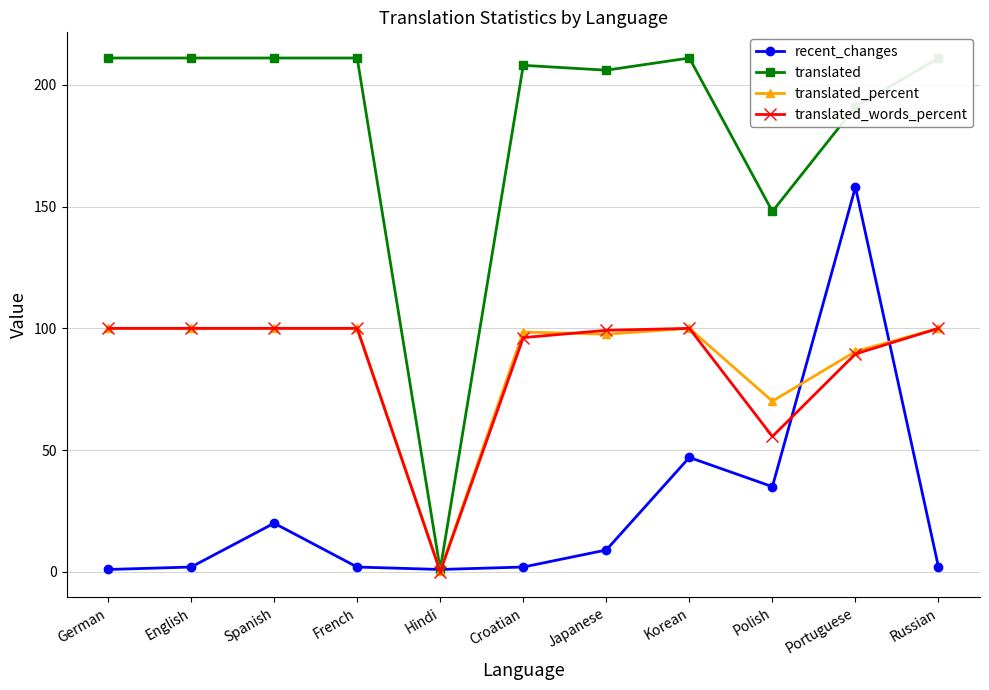

What value does the recent_changes series have at Croatian?

2.0